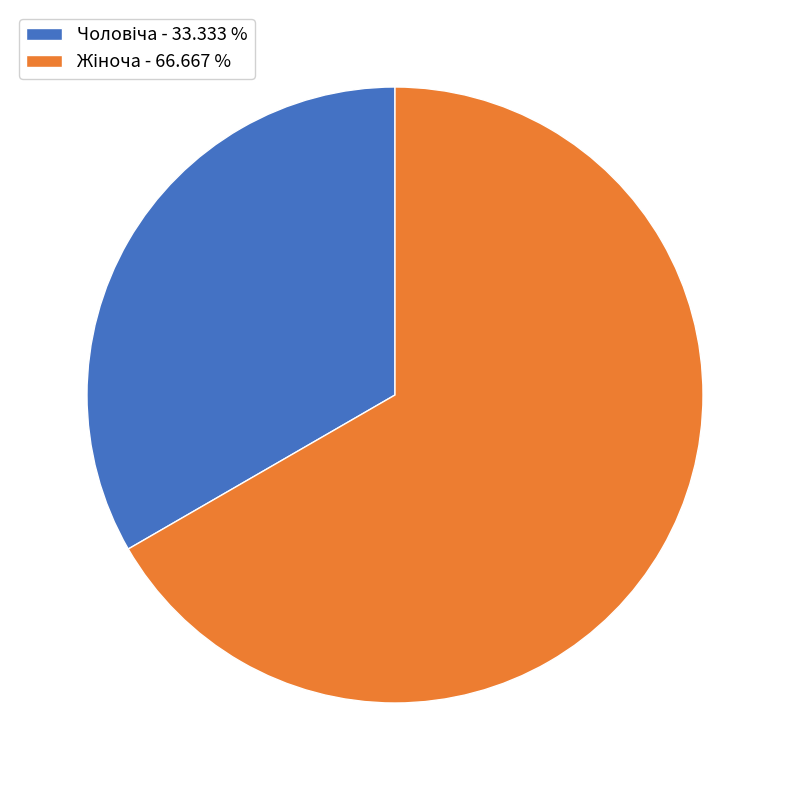

Does any single category account for the majority?

Yes